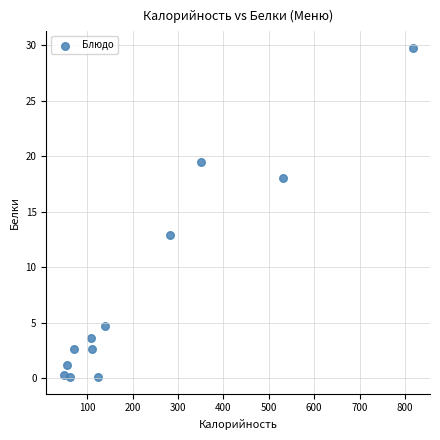

What Y value in the scatter plot is closest to 14?

12.9